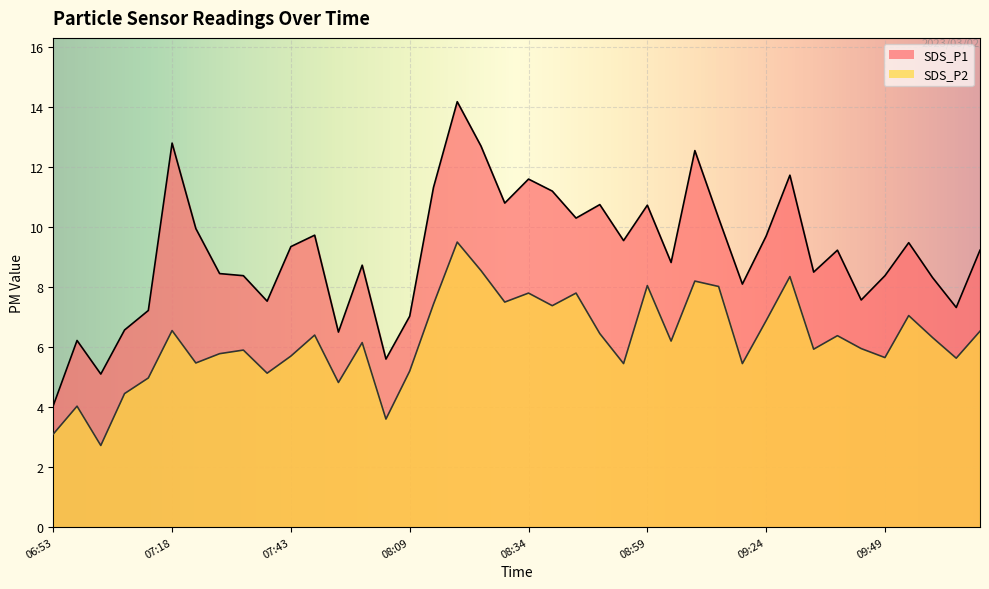

At which category does SDS_P2 reach its first local valley?

07:03